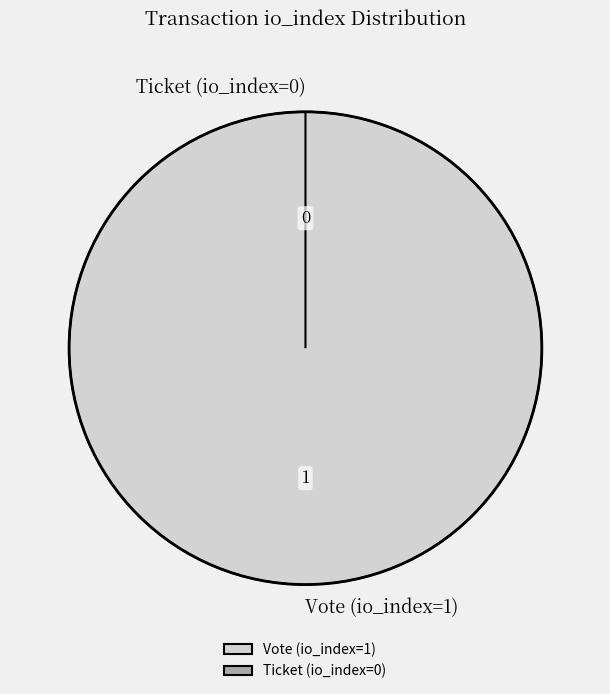

Between Ticket (io_index=0) and Vote (io_index=1), which is larger?

Vote (io_index=1)